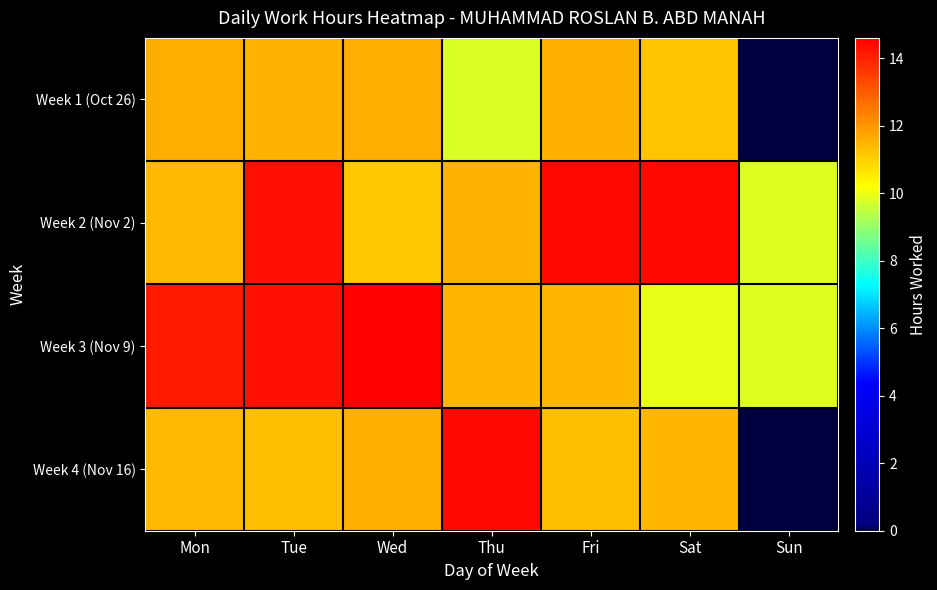

Reading left to right, list all the values displayed in this chart.

Week 1 (Oct 26): Mon=11.6	Tue=11.5	Wed=11.6	Thu=9.8	Fri=11.5	Sat=11.2	Sun=0.0
Week 2 (Nov 2): Mon=11.4	Tue=14.3	Wed=11.1	Thu=11.5	Fri=14.4	Sat=14.4	Sun=9.9
Week 3 (Nov 9): Mon=14.1	Tue=14.3	Wed=14.6	Thu=11.4	Fri=11.4	Sat=10.0	Sun=9.8
Week 4 (Nov 16): Mon=11.4	Tue=11.3	Wed=11.6	Thu=14.4	Fri=11.3	Sat=11.4	Sun=0.0